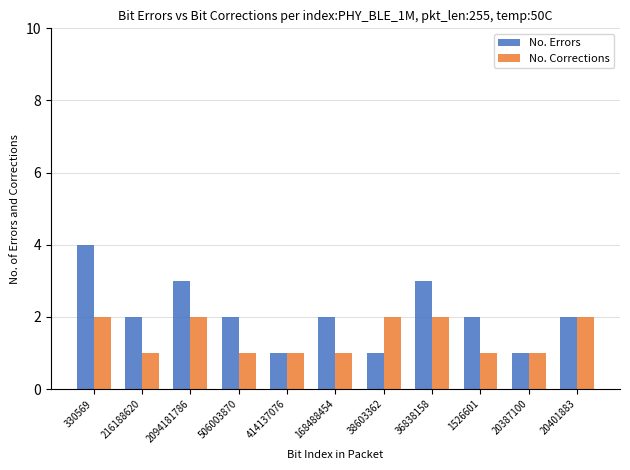

Reading left to right, what are all the values shown in this chart?

No. Errors: 330569=4	216188620=2	2094181786=3	506003870=2	414137076=1	168488454=2	38603362=1	36838158=3	1526601=2	20387100=1	20401883=2
No. Corrections: 330569=2	216188620=1	2094181786=2	506003870=1	414137076=1	168488454=1	38603362=2	36838158=2	1526601=1	20387100=1	20401883=2